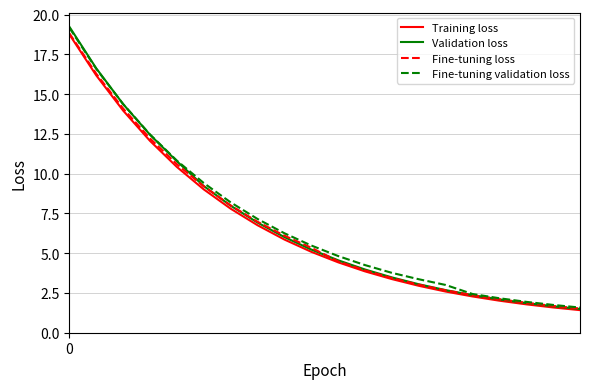

What is the minimum value for Fine-tuning loss?

1.5